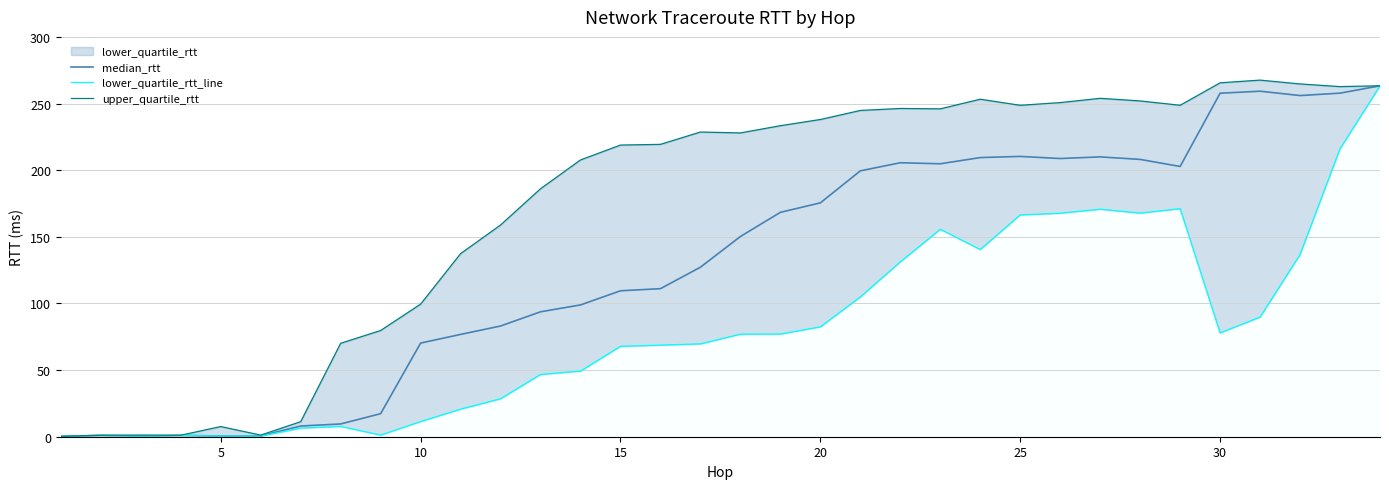

List the series in order of their peak value, highest first.

upper_quartile_rtt, median_rtt, lower_quartile_rtt_line